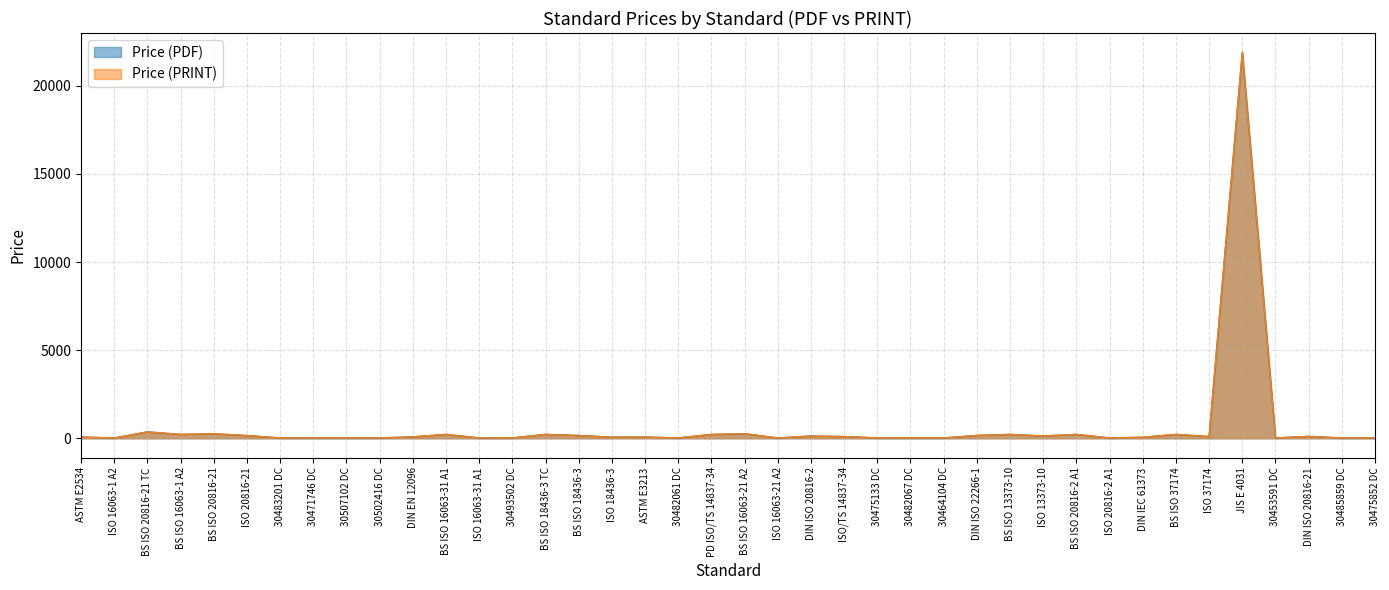

What is the maximum value for Price (PRINT)?

21900.0